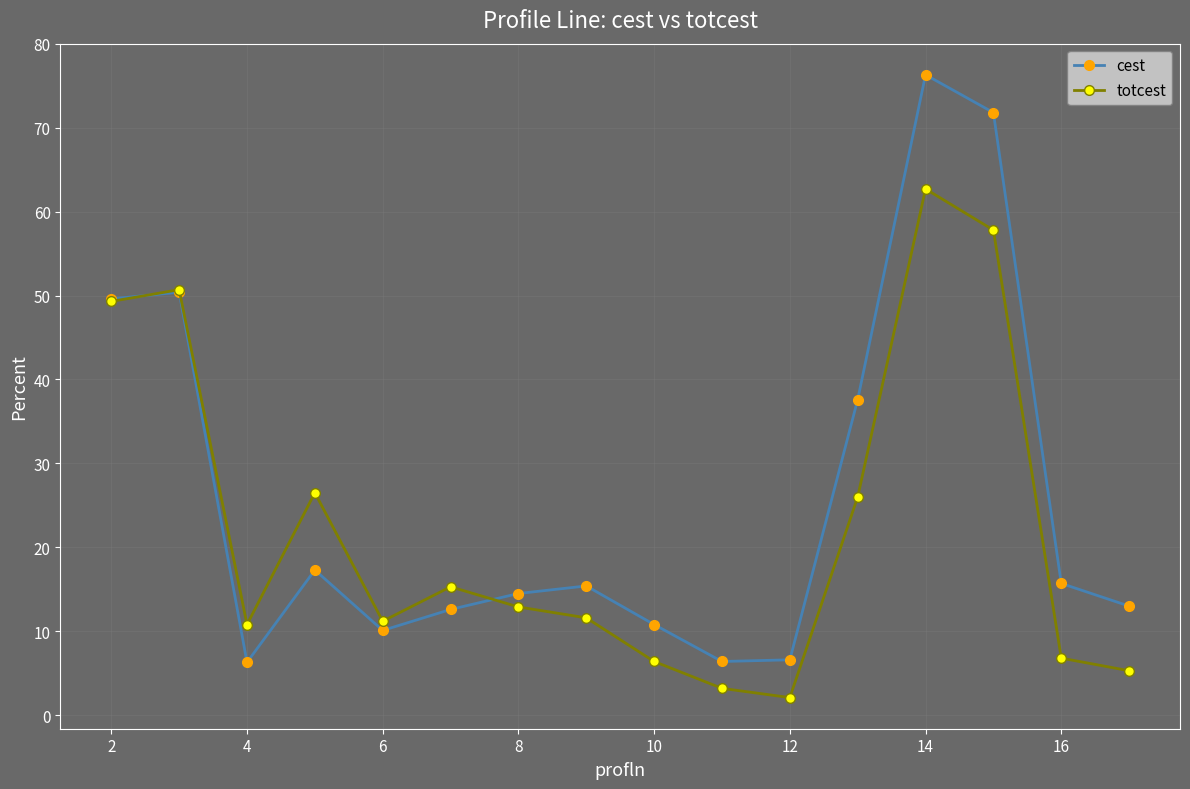

Which series has the largest total across all categories?

cest